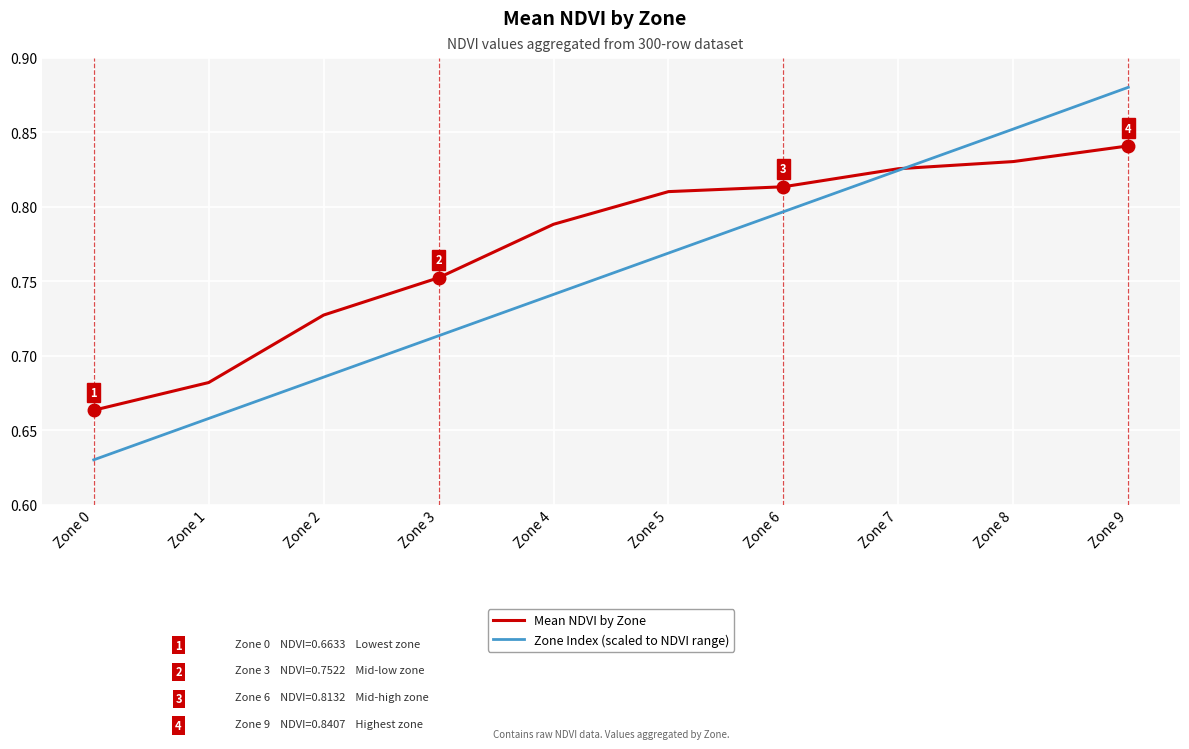

What are all the series names shown in the legend?

Mean NDVI by Zone, Zone Index (scaled to NDVI range)